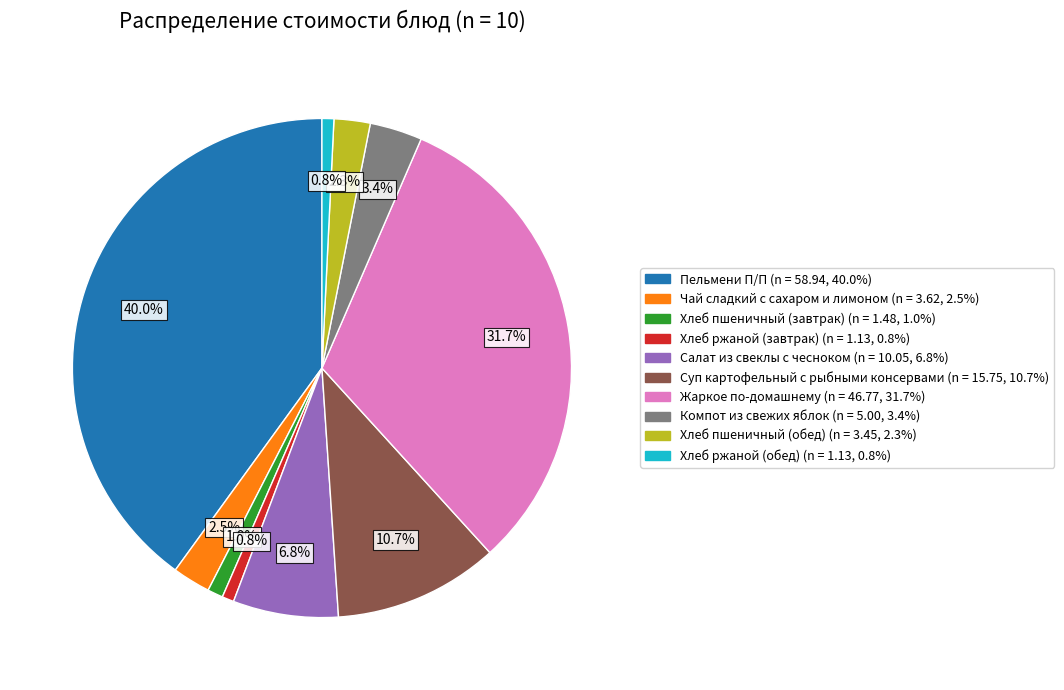

Which category has the biggest portion of the pie?

Пельмени П/П